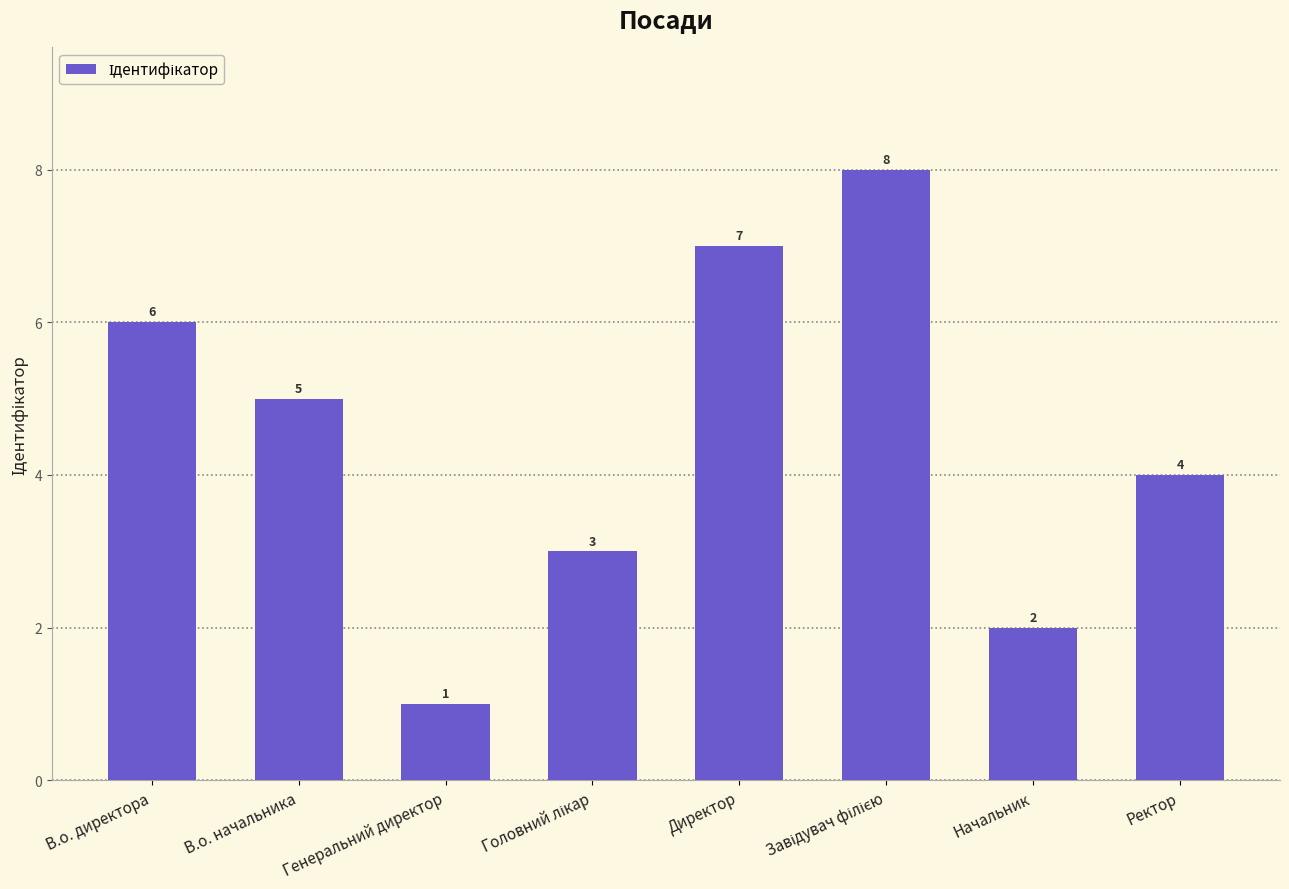

Count the number of categories in the chart.

8